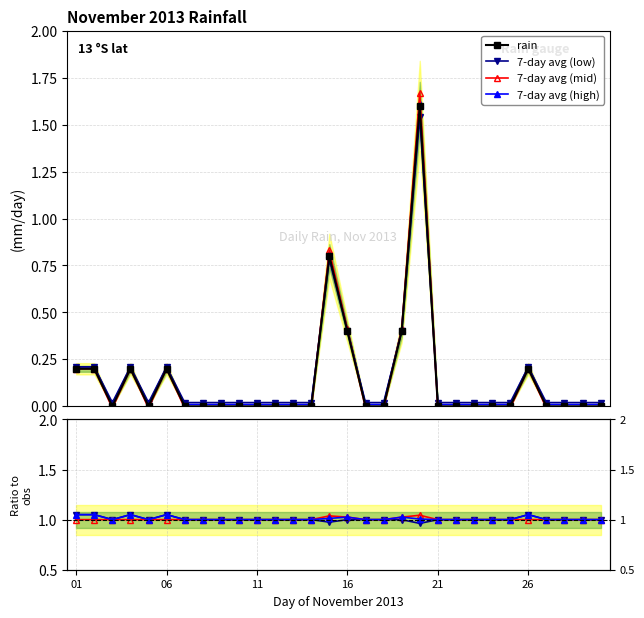

What is the highest value of the rain series?

1.6